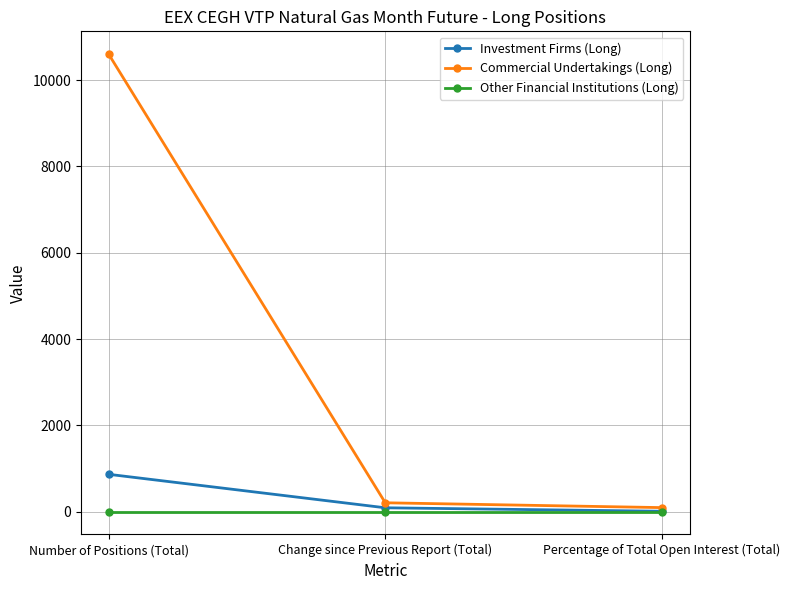

What is the label of the 2nd point from the left?

Change since Previous Report (Total)